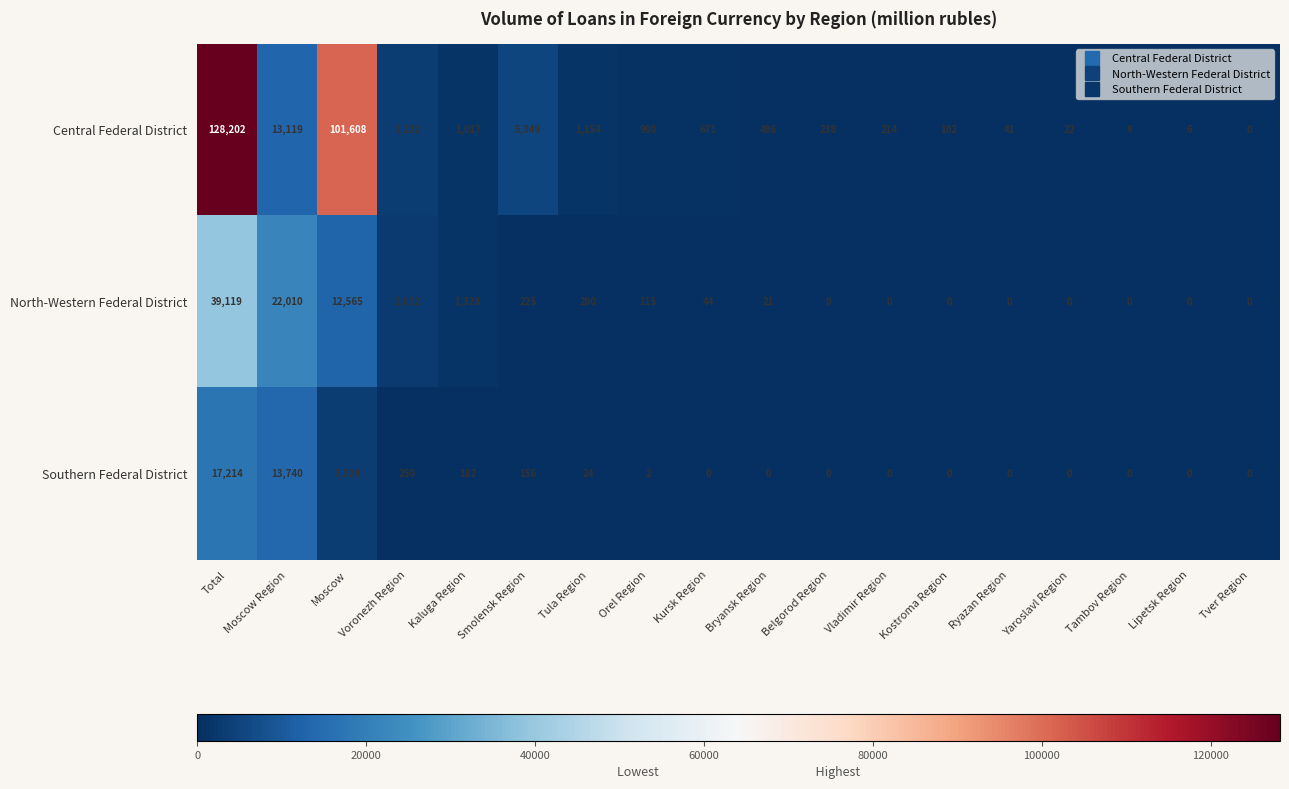

What is the spread (max minus min) of values at Kursk Region?

671